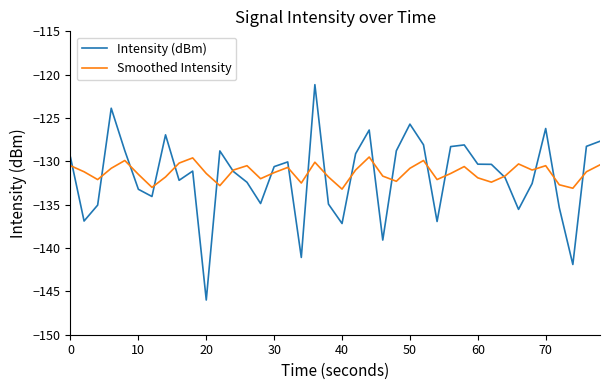

Rank the series by their maximum value, from highest to lowest.

Intensity (dBm), Smoothed Intensity